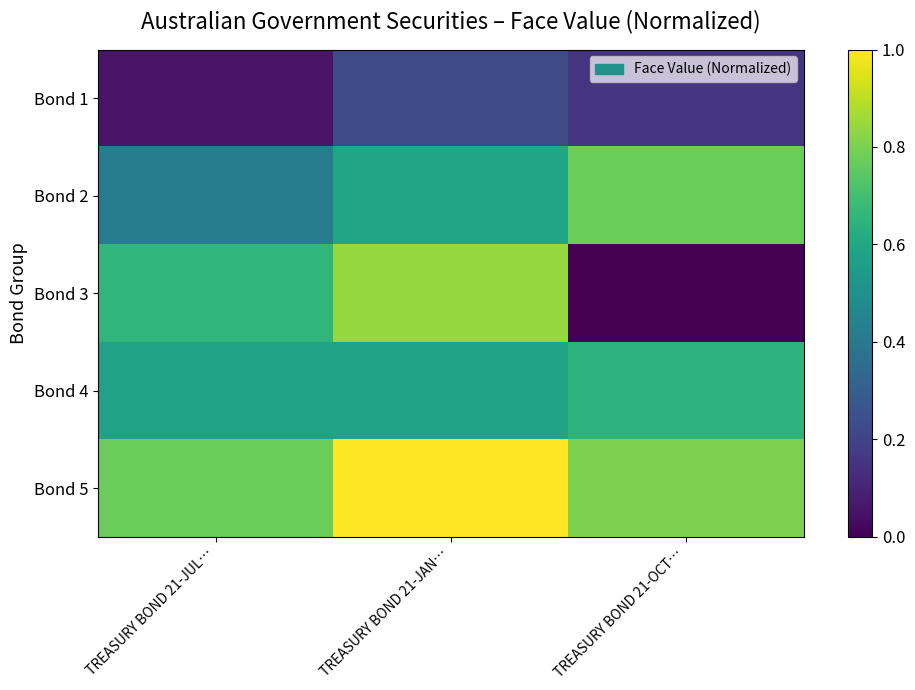

Rank the series by their maximum value, from highest to lowest.

Bond 5, Bond 3, Bond 2, Bond 4, Bond 1